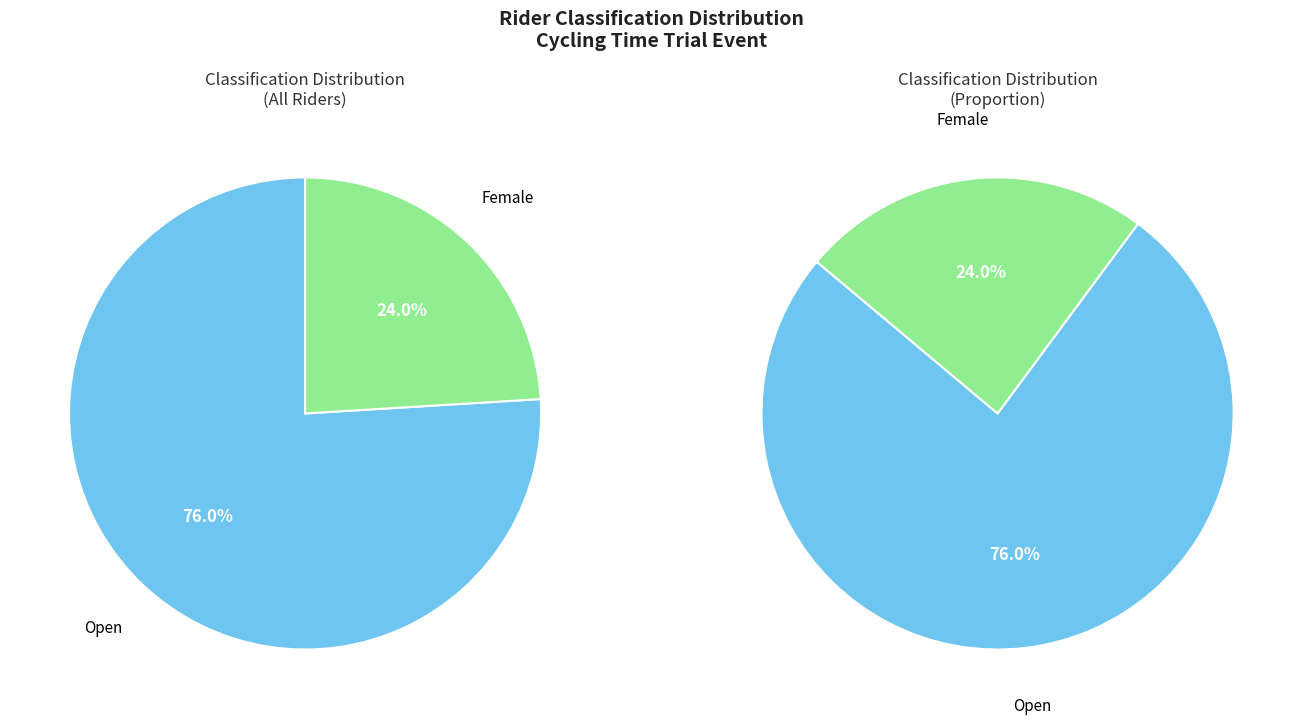

To the nearest percent, what percentage of the pie is Female?

24%